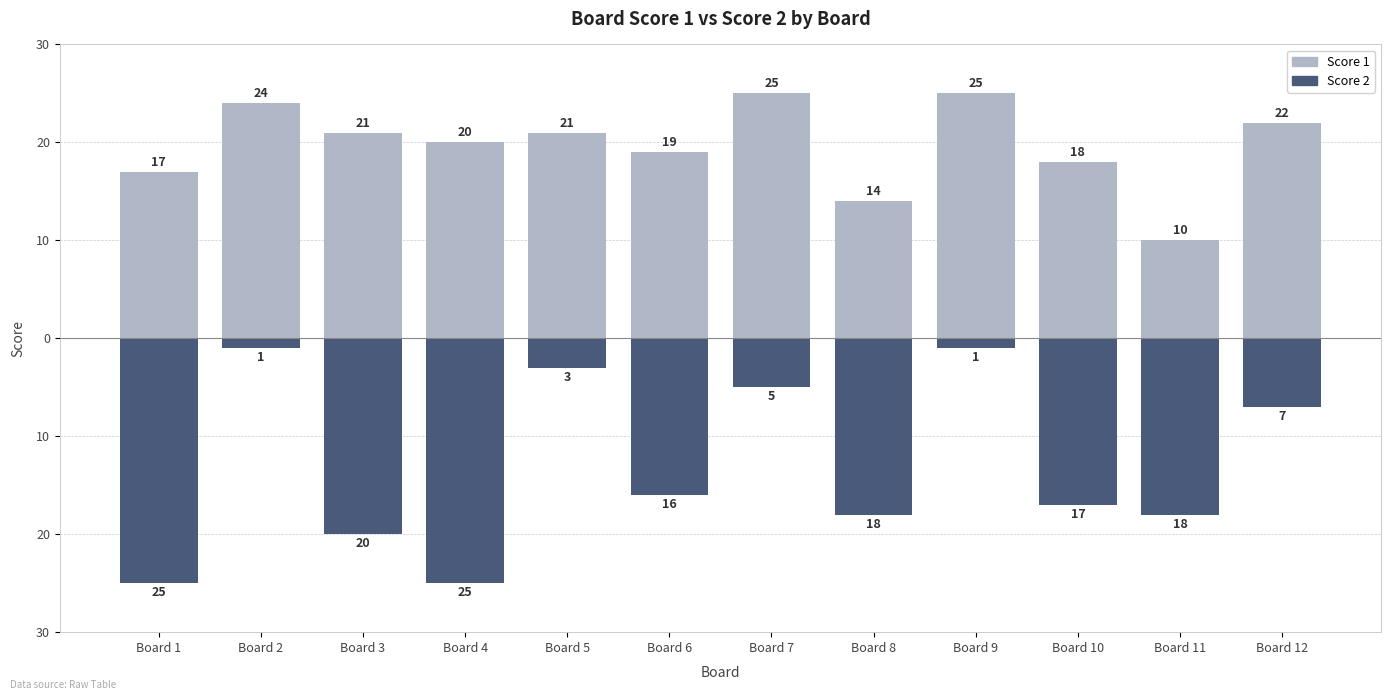

Reading left to right, extract all data points from this chart.

Score 1: Board 1=17	Board 2=24	Board 3=21	Board 4=20	Board 5=21	Board 6=19	Board 7=25	Board 8=14	Board 9=25	Board 10=18	Board 11=10	Board 12=22
Score 2: Board 1=-25	Board 2=-1	Board 3=-20	Board 4=-25	Board 5=-3	Board 6=-16	Board 7=-5	Board 8=-18	Board 9=-1	Board 10=-17	Board 11=-18	Board 12=-7